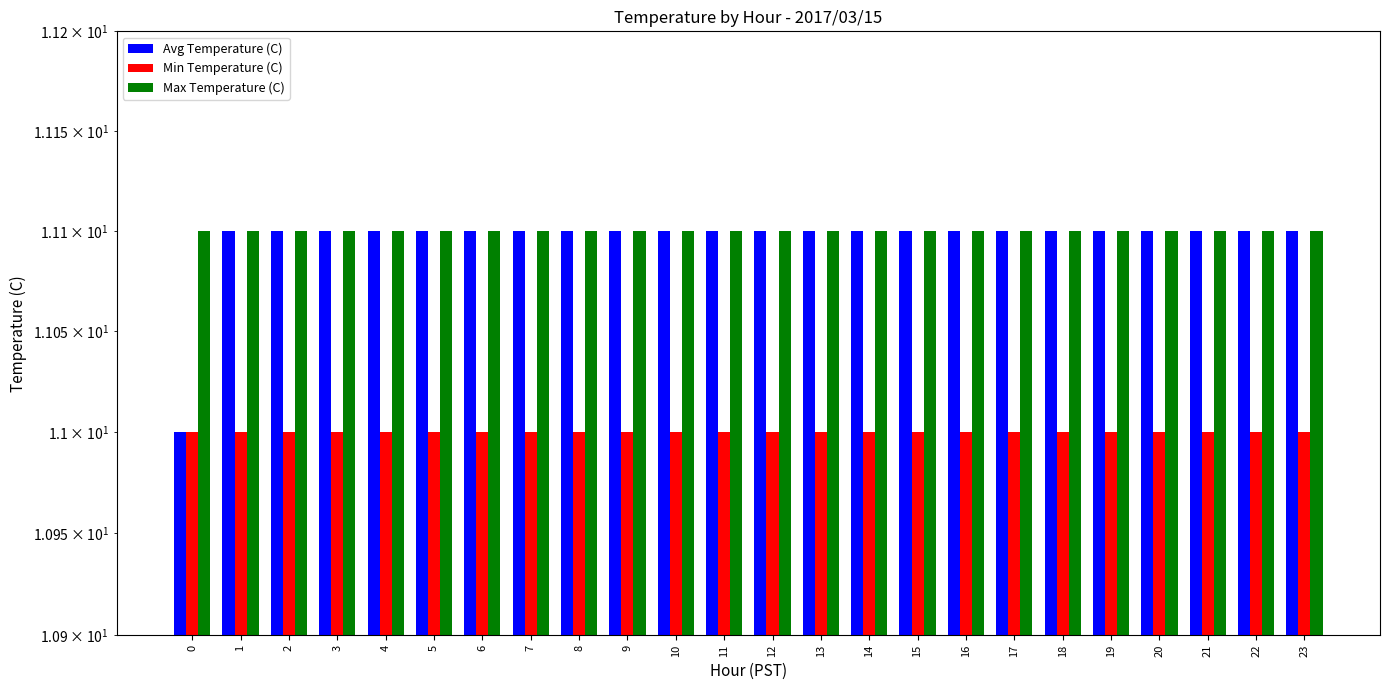

At which category is the sum across all series the highest?

1